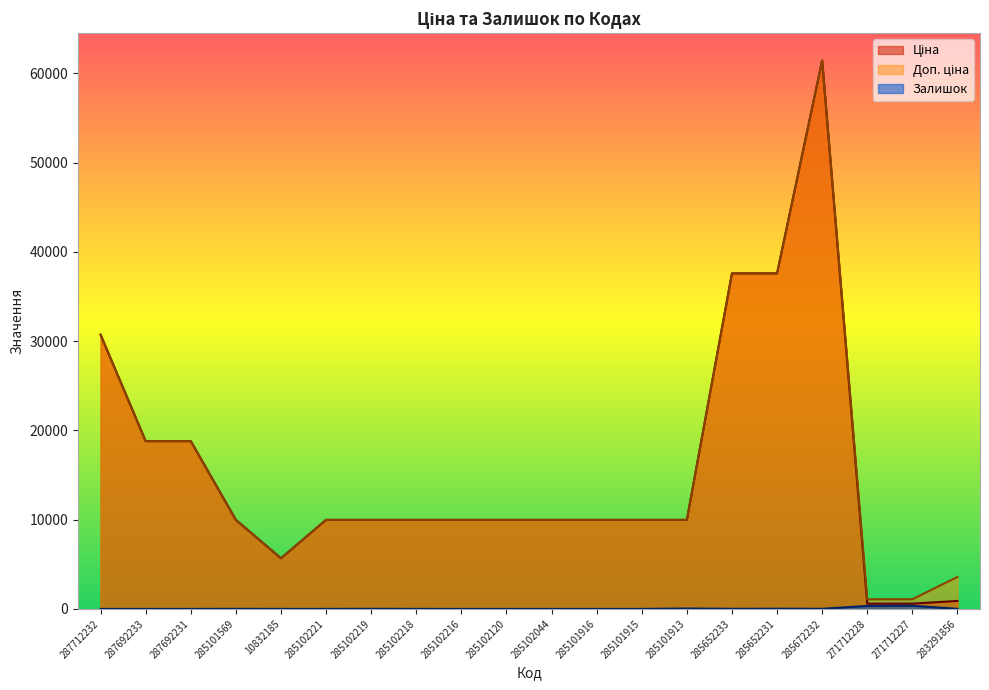

True or false: Залишок has more than 0 points higher than both neighbors.

True